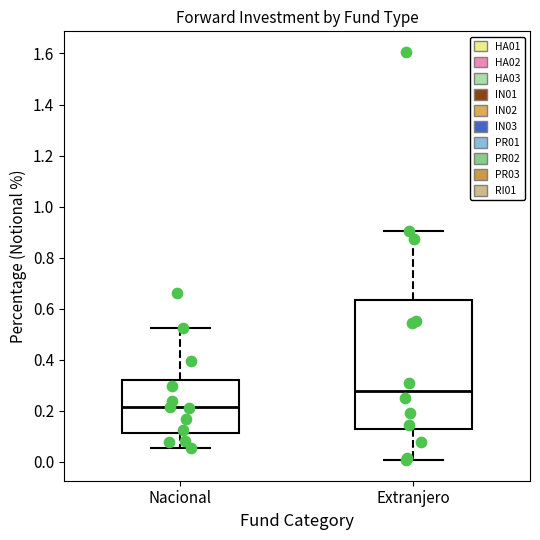

Comparing the boxes themselves (not the whiskers), which one is the tallest?

Extranjero